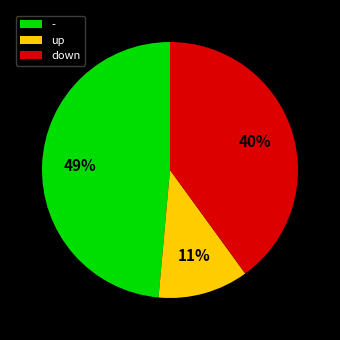

Between up and -, which is larger?

-